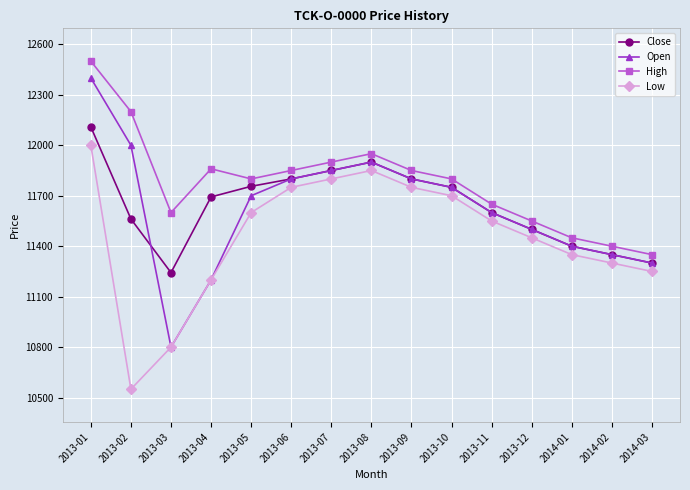

Where does the Low series first go above 11550?

2013-01